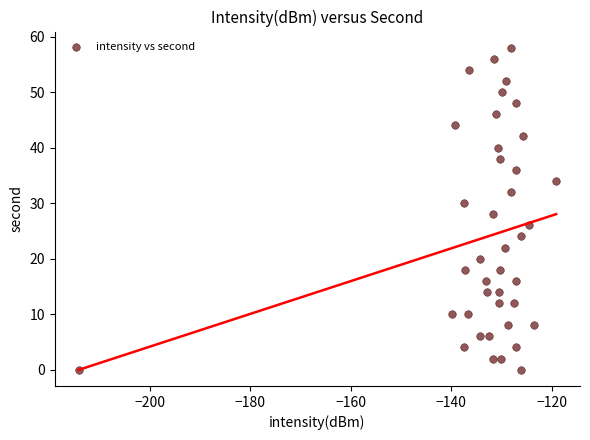

How many points are shown in the scatter plot?

40